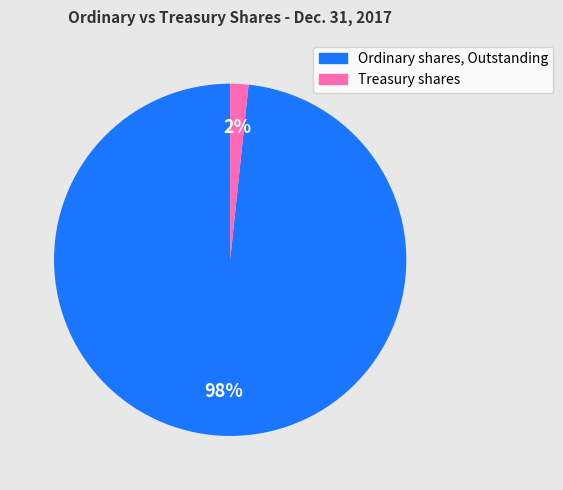

What percentage is the Treasury shares slice, to the nearest percent?

2%